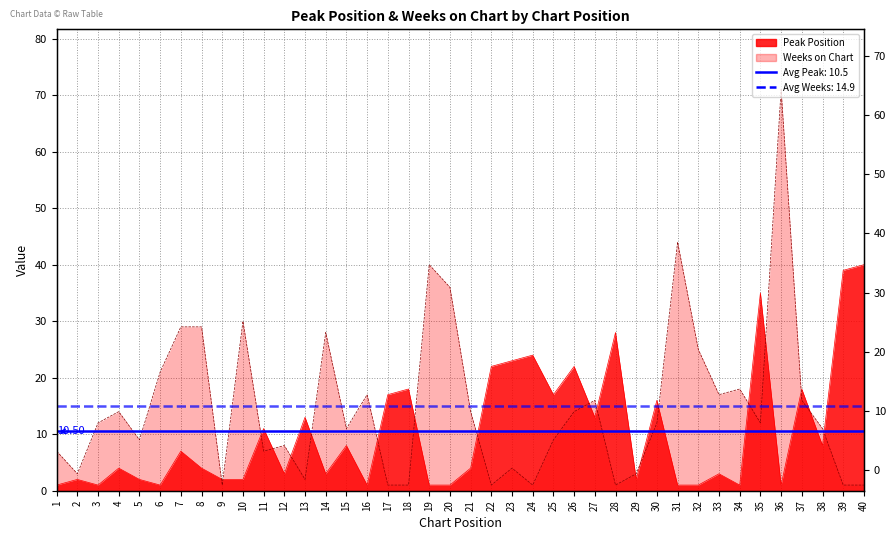

The Weeks on Chart series shows 59 at 20. True or false?

False